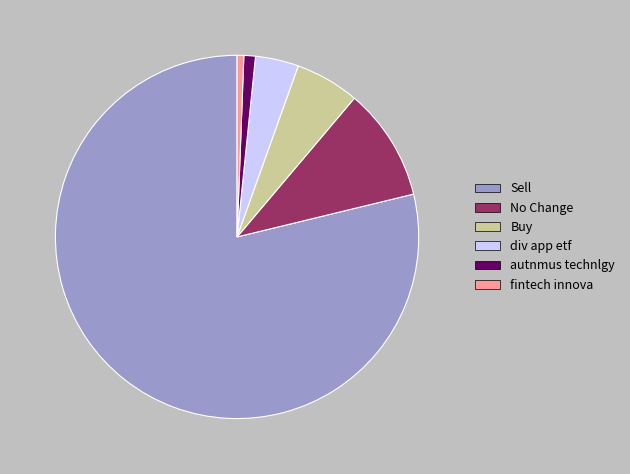

Does any single category account for the majority?

Yes